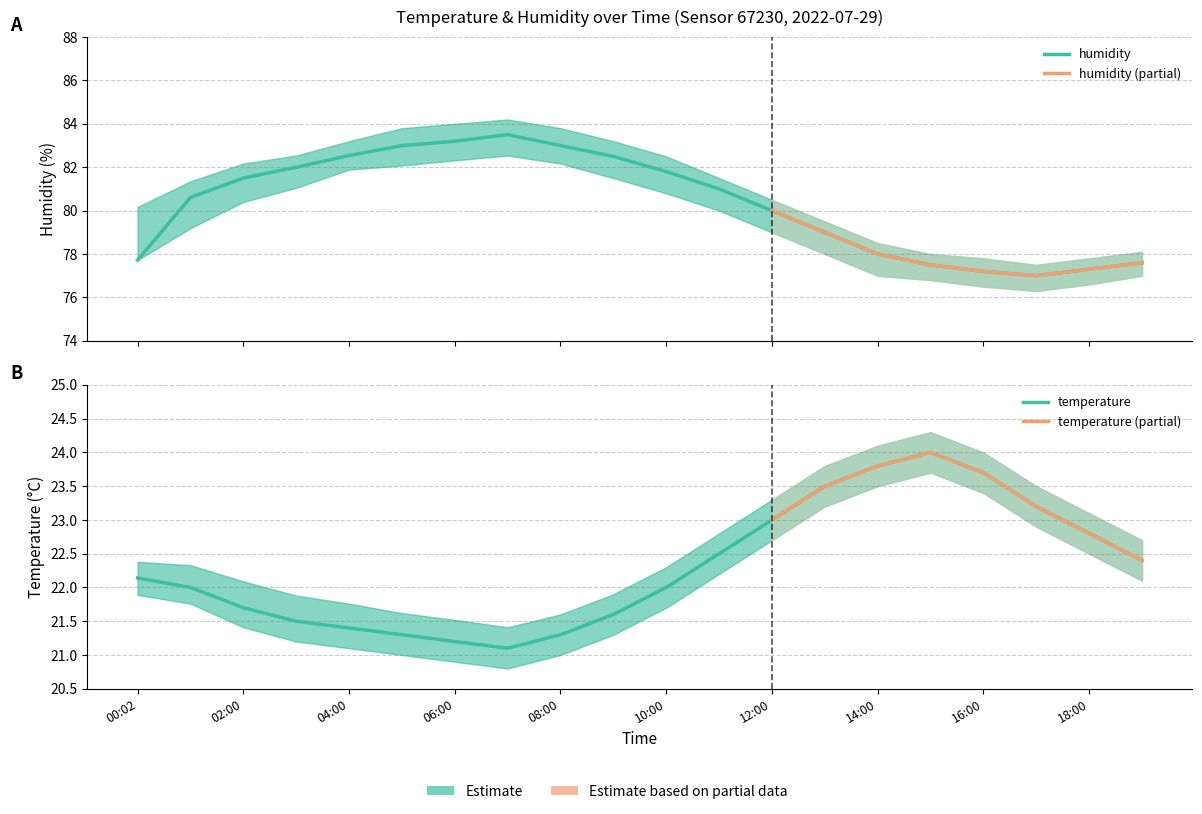

Which series has the largest range (max minus min)?

humidity_upper